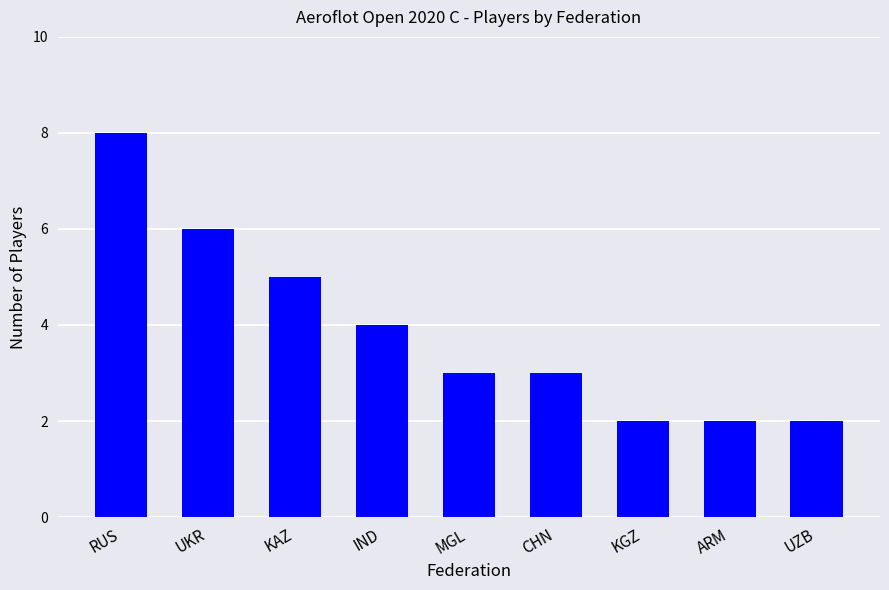

How many bars are there in total?

9